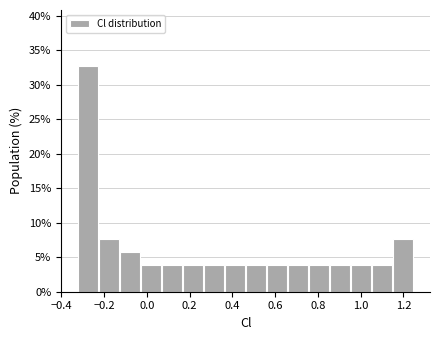

Reading left to right, transcribe this chart: for each bar, give the range it covers on the x-axis and its height. Neither the bar edges nor the heights are printed on the chart, so give them approximately, as read against the axes.

-0.32 to -0.22: 32.5
-0.22 to -0.12: 7.5
-0.12 to -0.04: 6.0
-0.04 to 0.06: 4.0
0.06 to 0.16: 4.0
0.16 to 0.26: 4.0
0.26 to 0.36: 4.0
0.36 to 0.46: 4.0
0.46 to 0.56: 4.0
0.56 to 0.66: 4.0
0.66 to 0.76: 4.0
0.76 to 0.86: 4.0
0.86 to 0.96: 4.0
0.96 to 1.06: 4.0
1.06 to 1.14: 4.0
1.14 to 1.24: 7.5